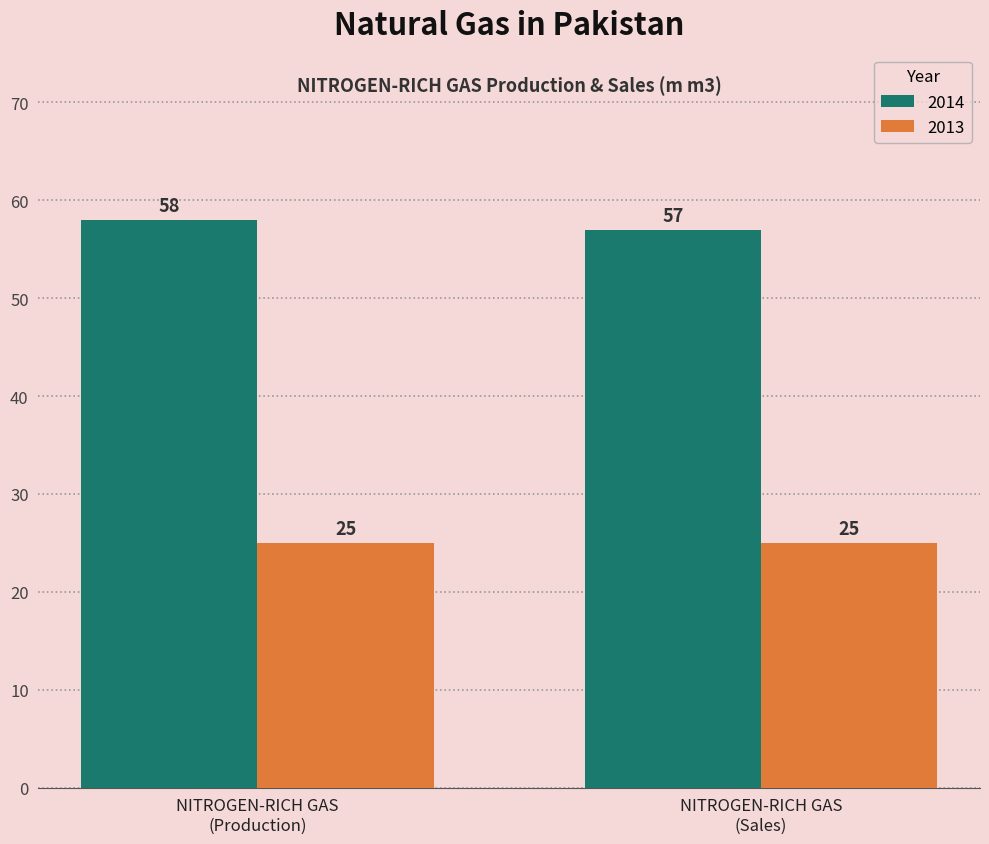

What is the label of the 1st bar from the right?

NITROGEN-RICH GAS
(Sales)